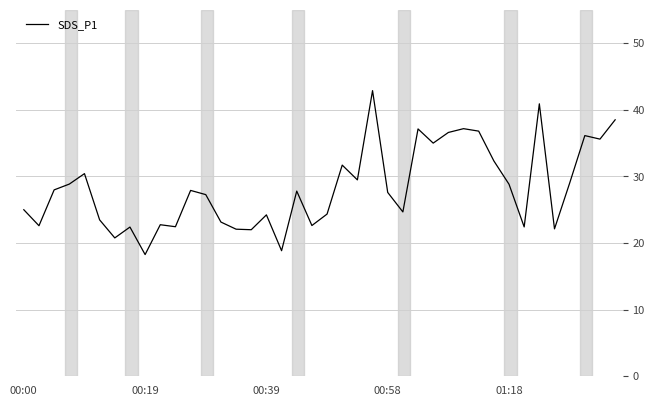

How many lines are shown in the chart?

1